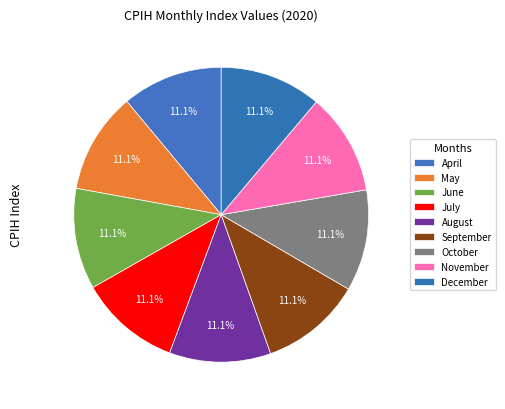

To the nearest percent, what percentage of the pie is June?

11%